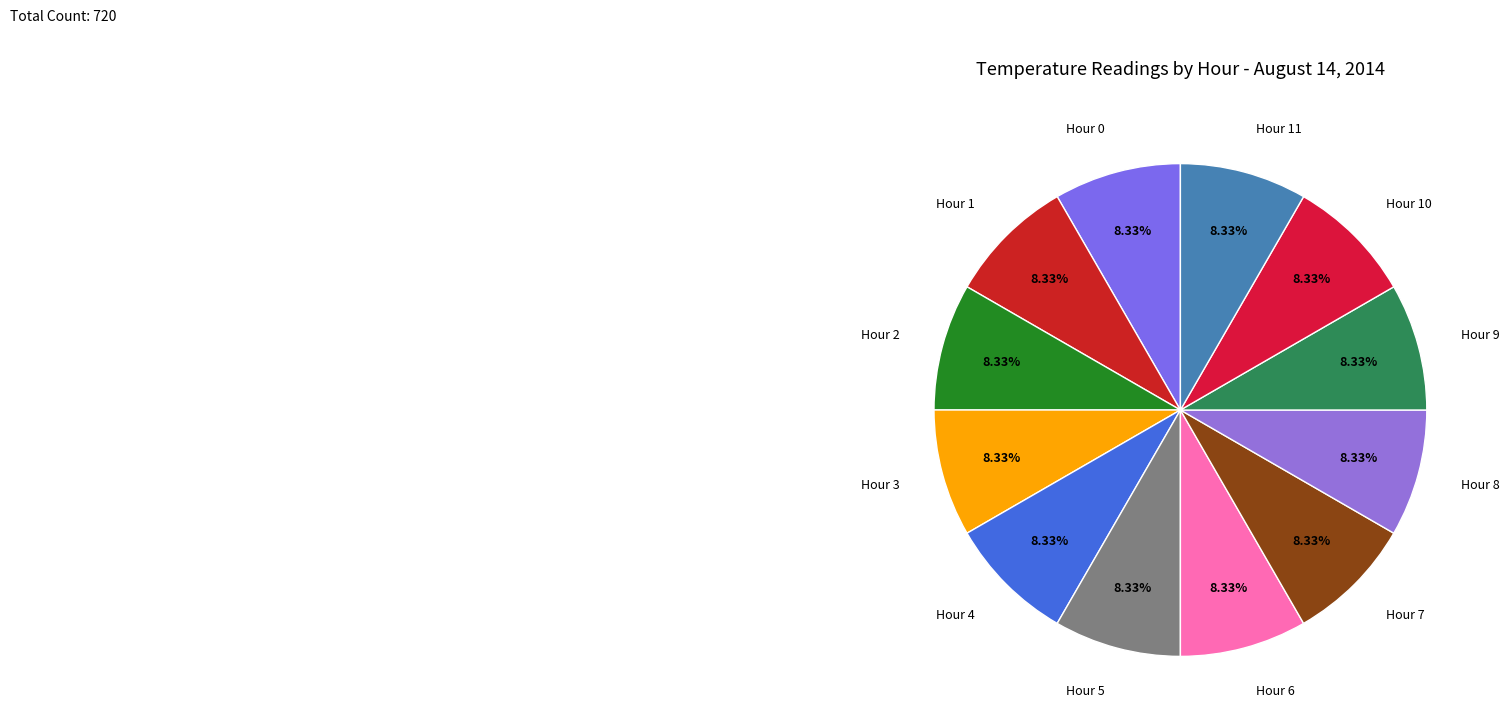

Is there any slice that represents more than half of the pie?

No